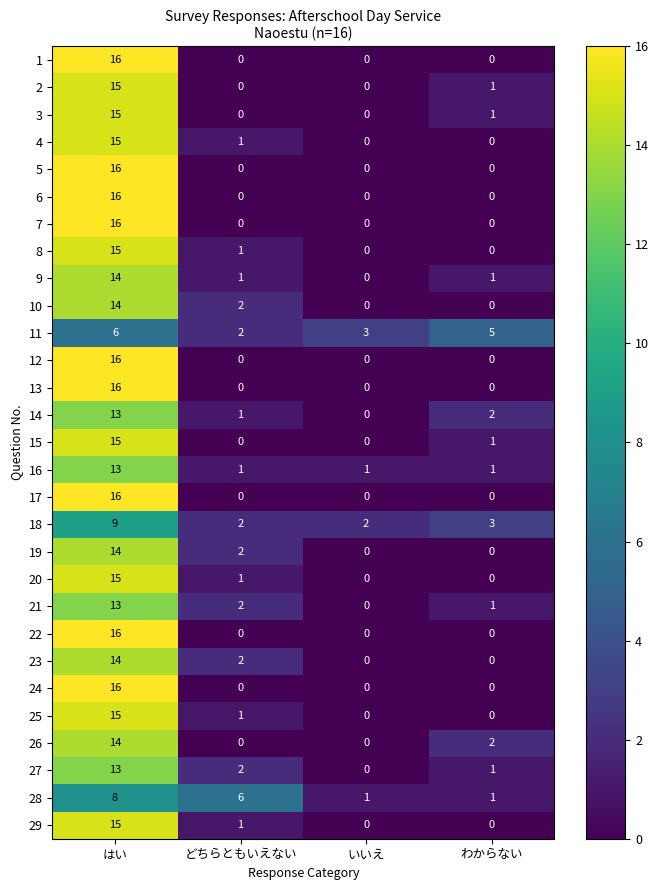

Read the 20 value at はい.

15